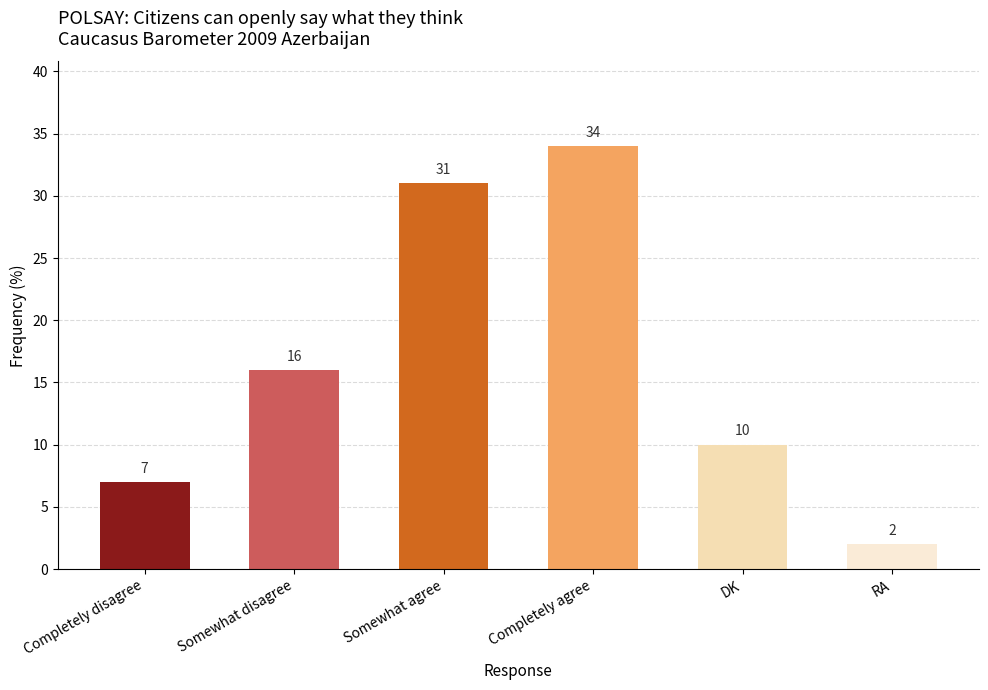

True or false: the data shows 16 at Somewhat disagree.

True